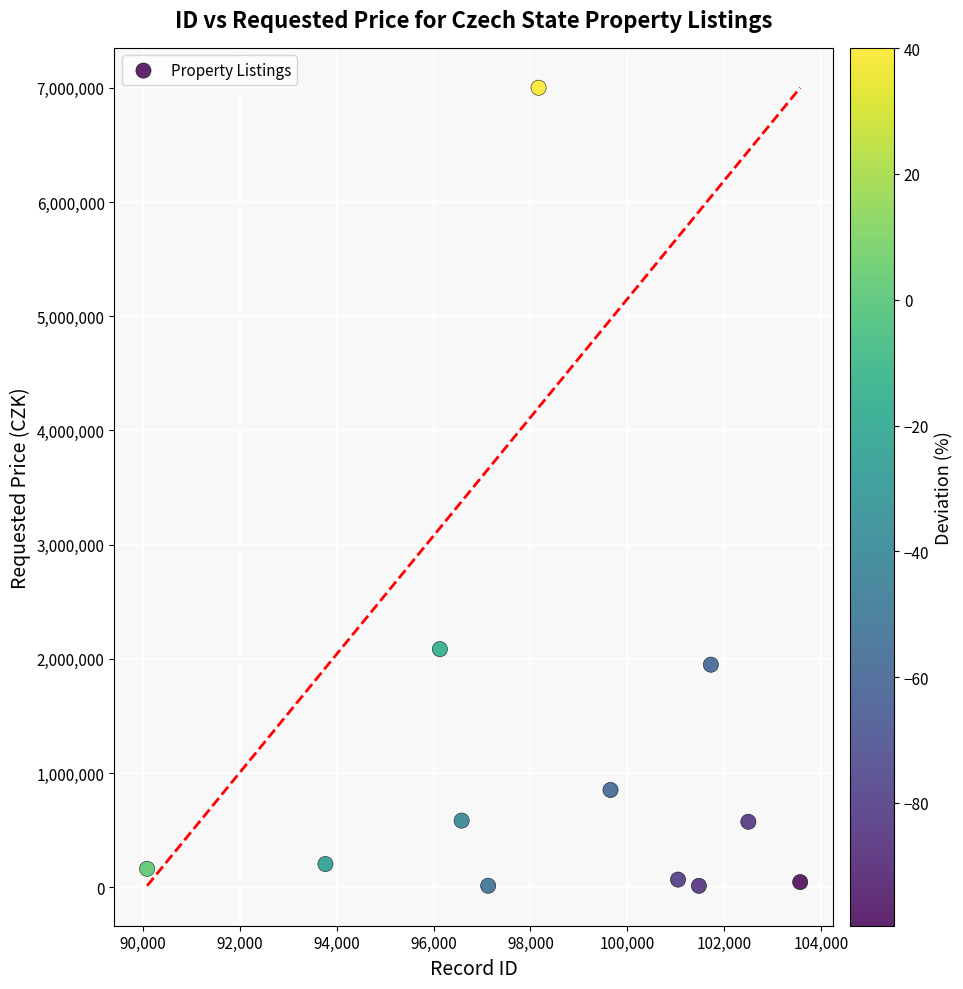

What is the range of Y values (max minus min)?

6985830